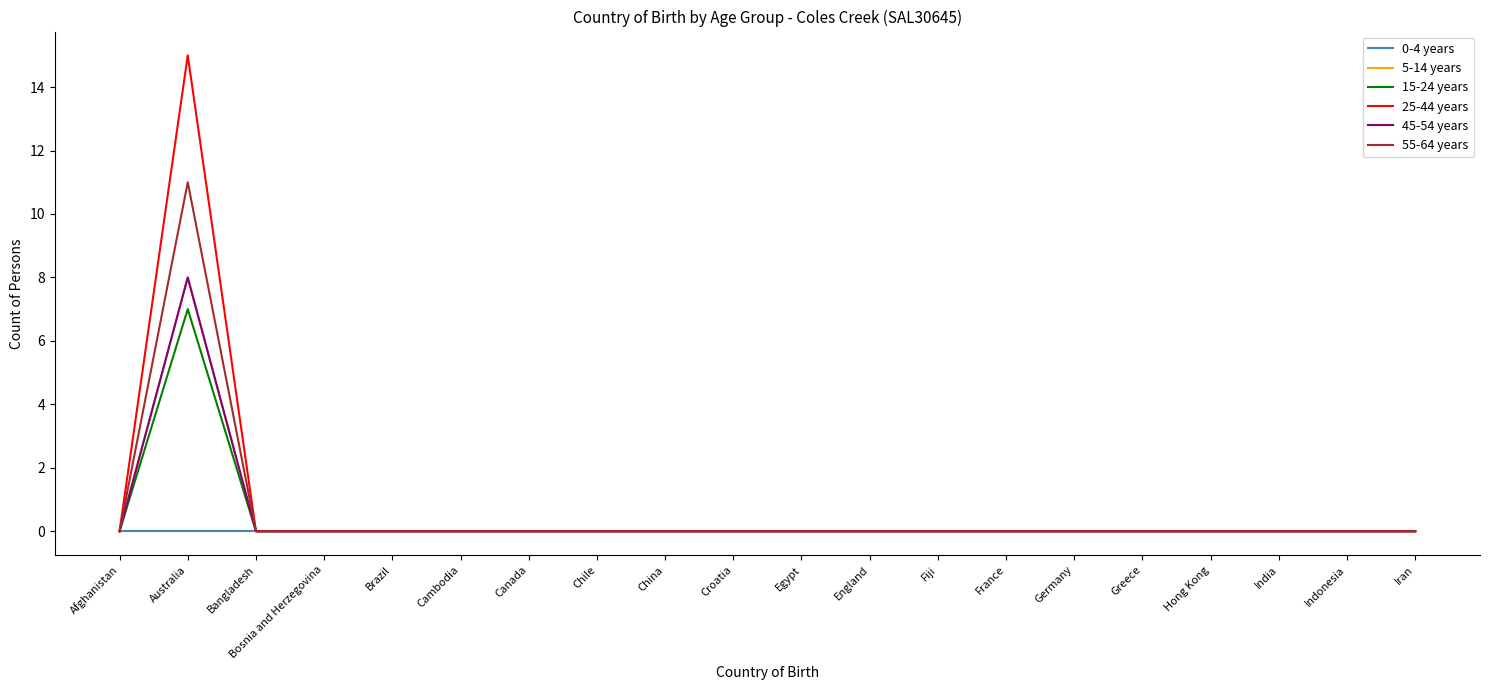

What is the label of the 11th point from the left?

Egypt